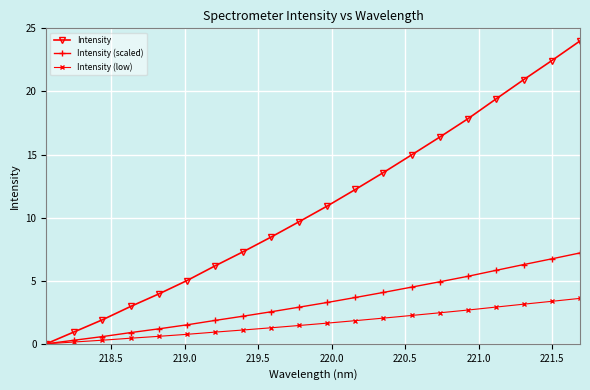

Reading left to right, list all the values displayed in this chart.

Intensity: 0.0	1.0	1.9	3.0	3.9	5.0	6.2	7.3	8.5	9.7	10.9	12.2	13.6	15.0	16.4	17.8	19.4	20.9	22.5	24.0
Intensity (scaled): 0.0	0.3	0.6	0.9	1.2	1.5	1.9	2.2	2.5	2.9	3.3	3.7	4.1	4.5	4.9	5.3	5.8	6.3	6.7	7.2
Intensity (low): 0.0	0.1	0.3	0.4	0.6	0.8	0.9	1.1	1.3	1.5	1.6	1.8	2.0	2.2	2.5	2.7	2.9	3.1	3.4	3.6